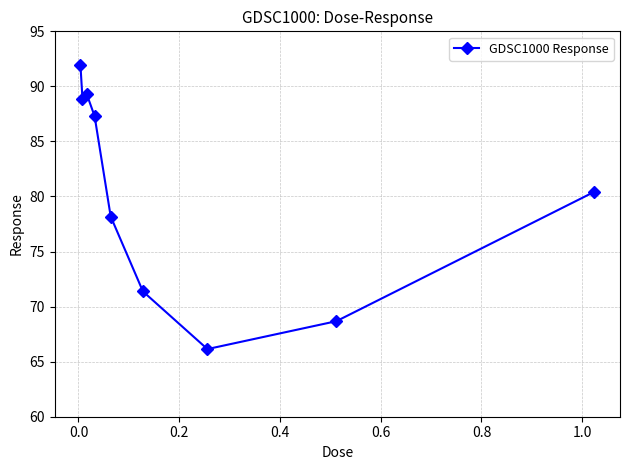

Reading left to right, extract all data points from this chart.

91.9	88.9	89.3	87.3	78.2	71.4	66.1	68.7	80.4